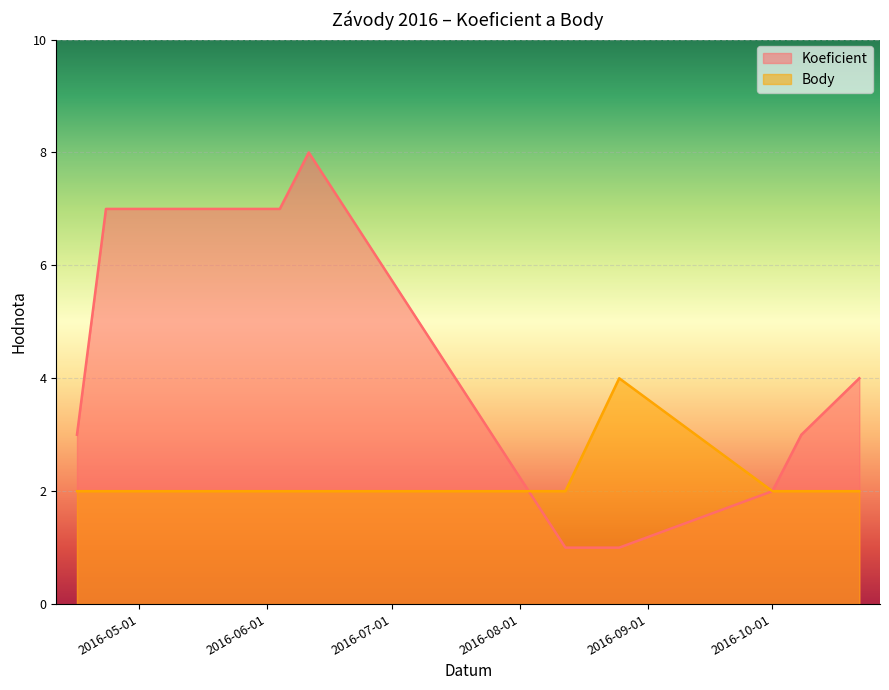

The value of Koeficient at 2016-04-30 is 7. True or false?

True